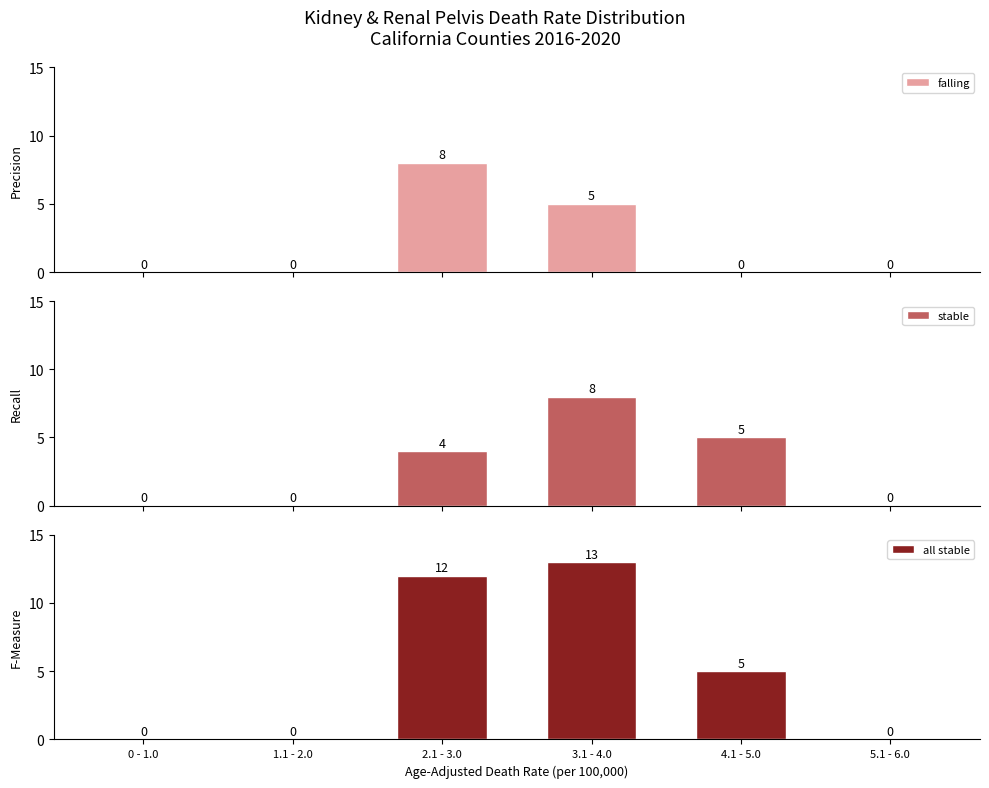

How many values in the stable series exceed 4?

2